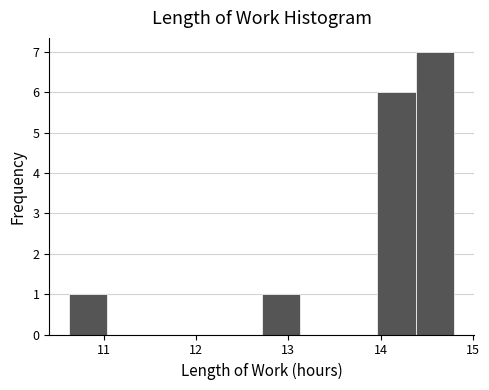

Reading left to right, transcribe this chart: for each bar, give the range it covers on the x-axis and its height. Neither the bar edges nor the heights are printed on the chart, so give them approximately, as read against the axes.

10.6 to 11.0: 1
11.0 to 11.5: 0
11.5 to 11.9: 0
11.9 to 12.3: 0
12.3 to 12.7: 0
12.7 to 13.1: 1
13.1 to 13.5: 0
13.5 to 14.0: 0
14.0 to 14.4: 6
14.4 to 14.8: 7